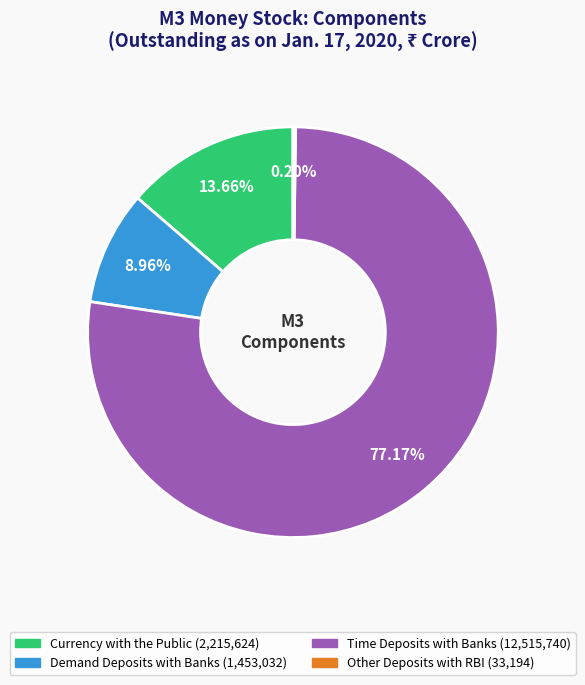

Do Currency with the Public and Time Deposits with Banks together represent more than half of the pie?

Yes